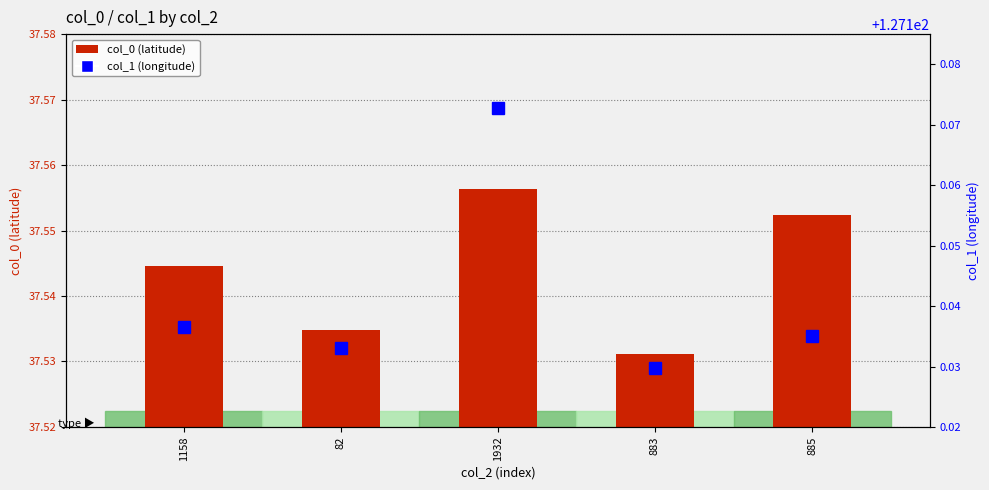

How many groups of bars are there?

5